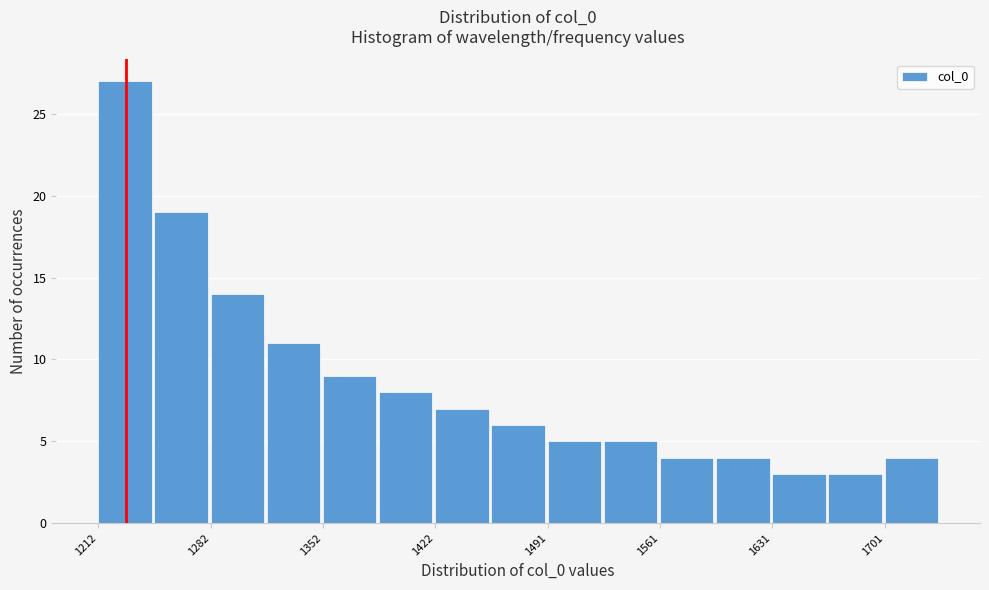

Read against the x-axis, roughly where is the centre of the tallest bar?

1230